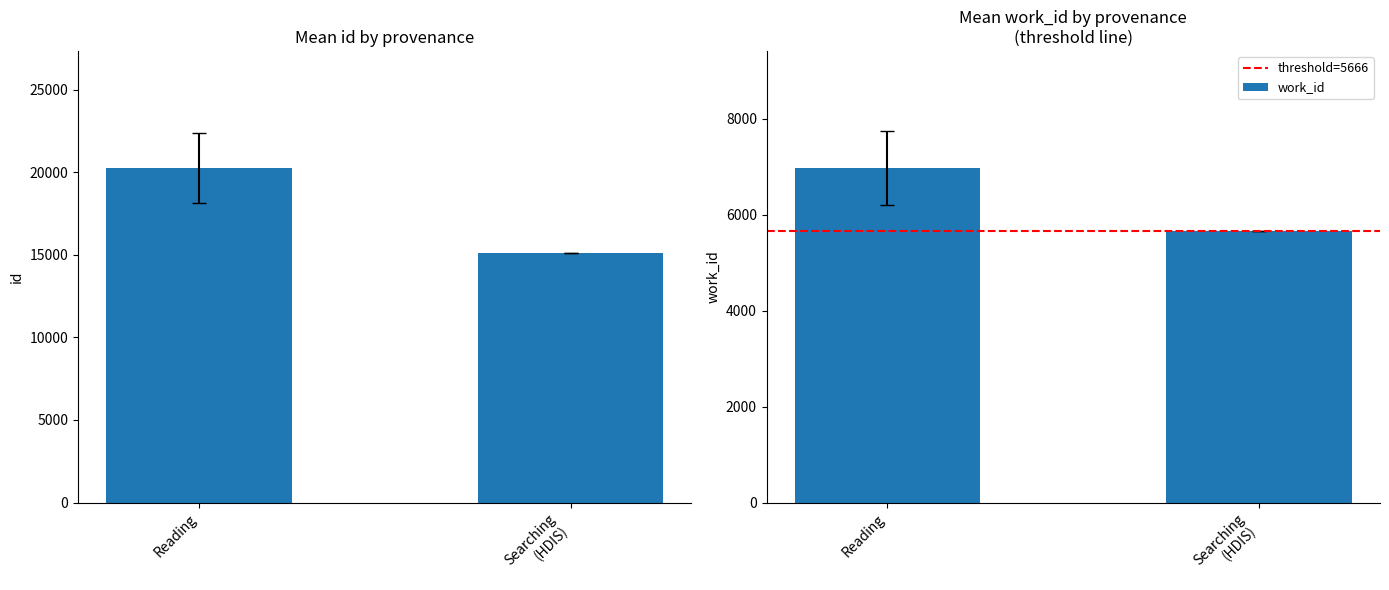

Reading right to left, list all the values displayed in this chart.

id: Searching
(HDIS)=15132.0	Reading=20252.5
threshold=5666: Searching
(HDIS)=5666.0	Reading=5666.0
work_id: Searching
(HDIS)=5666.0	Reading=6975.9